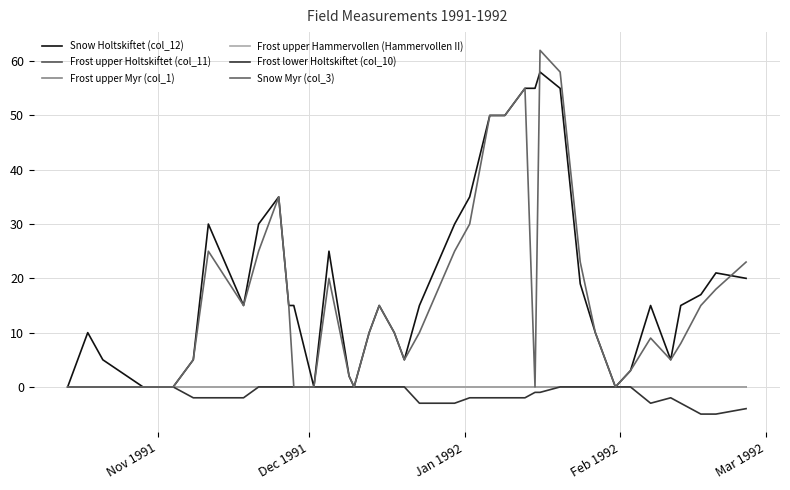

How many lines are shown in the chart?

6